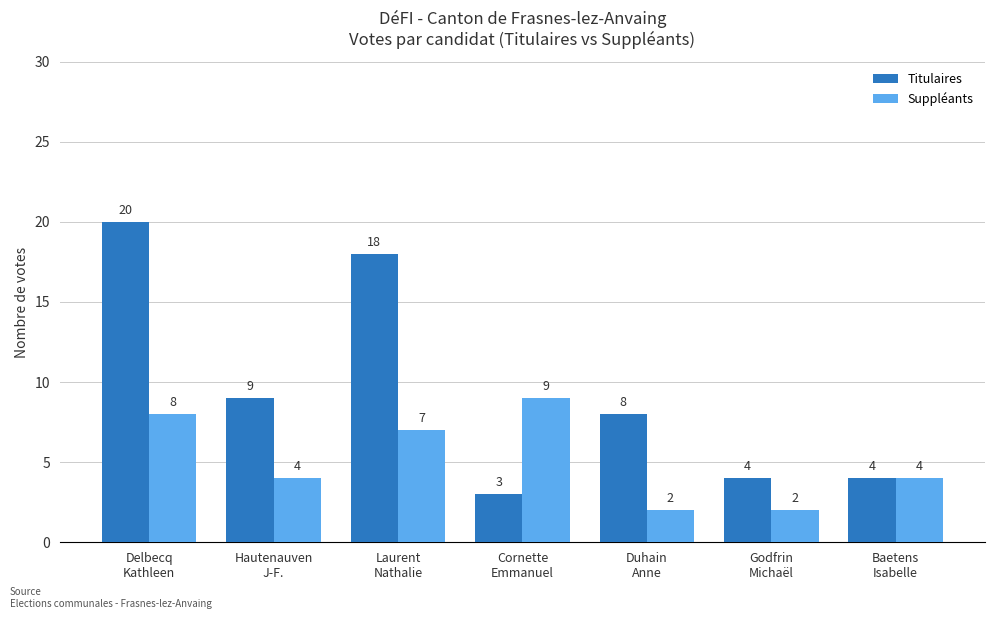

How many groups of bars are there?

7